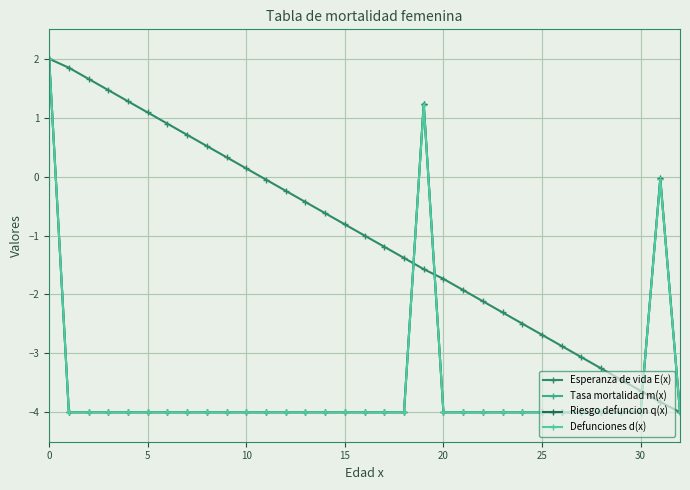

How many series are shown in this chart?

4